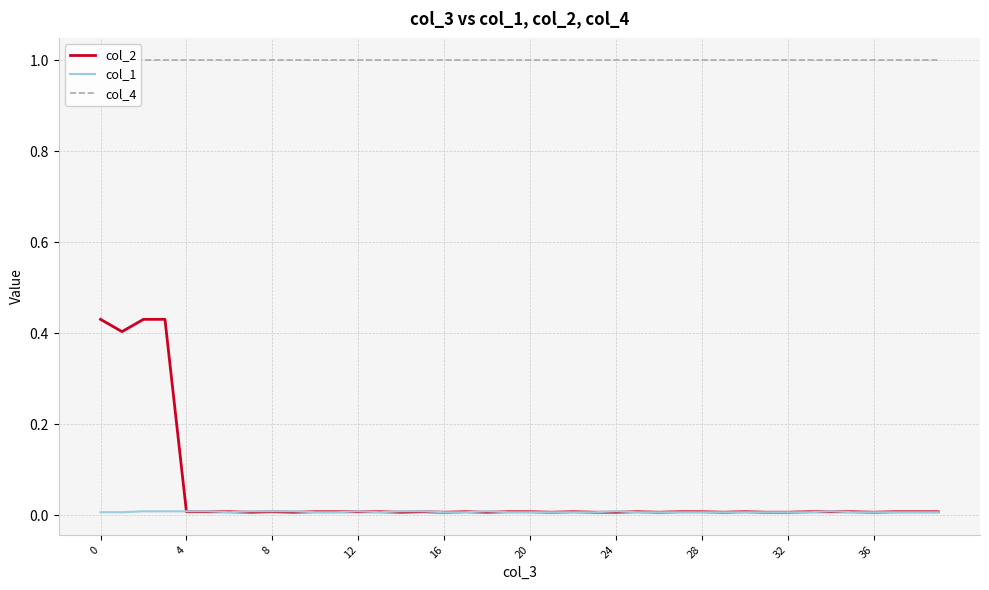

True or false: col_1 has a value of 0.0 at 12.

True